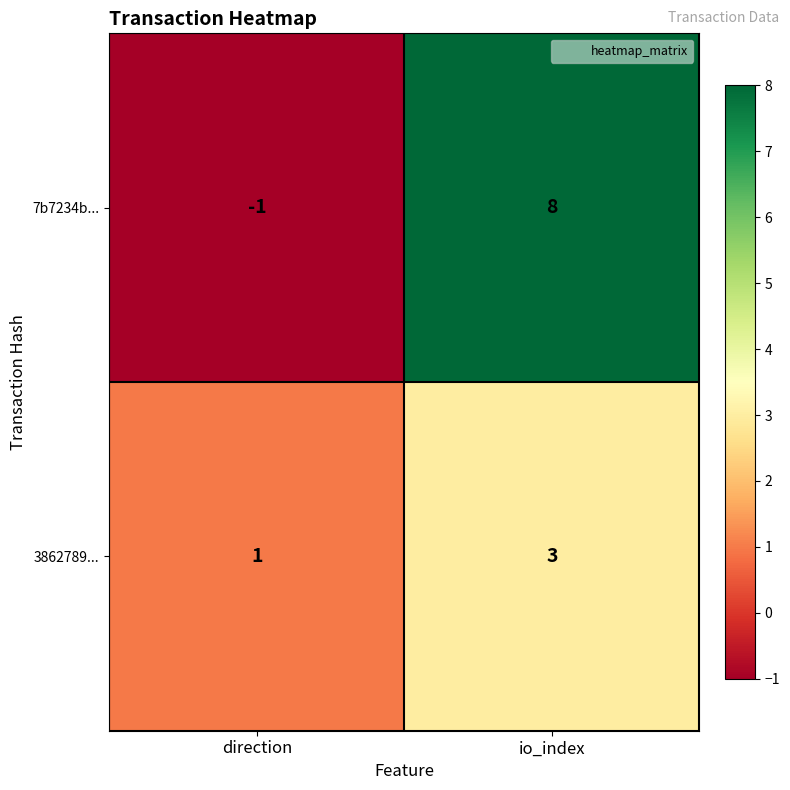

The 3862789... series shows 5 at io_index. True or false?

False